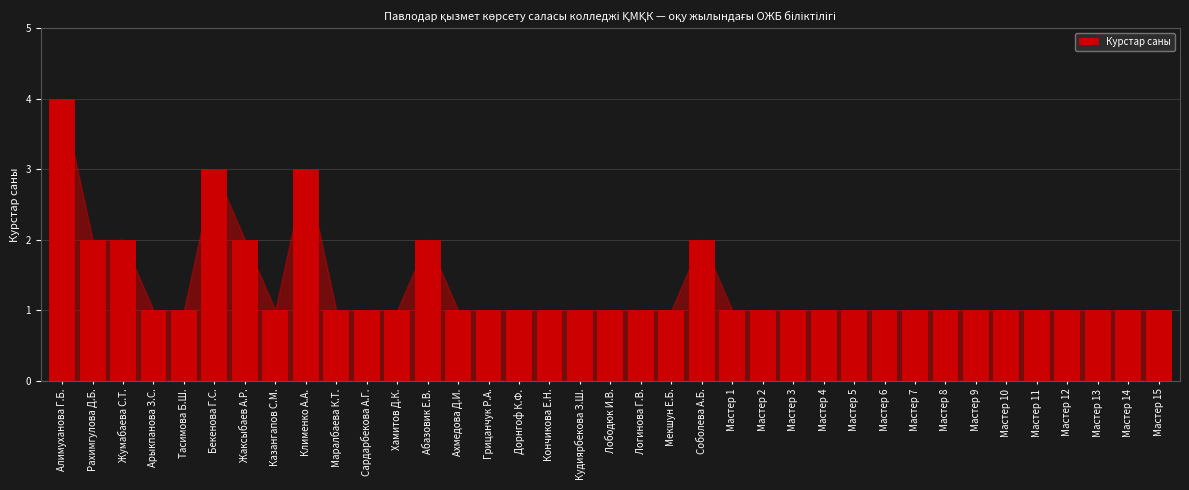

The chart shows a value of 1 at Мекшун Е.Б.. True or false?

True